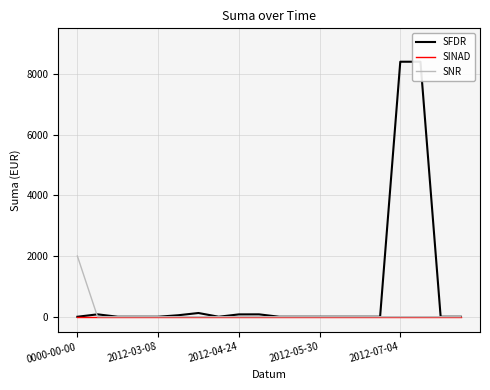

The value of SFDR at 2012-07-04 is 8400.0. True or false?

True